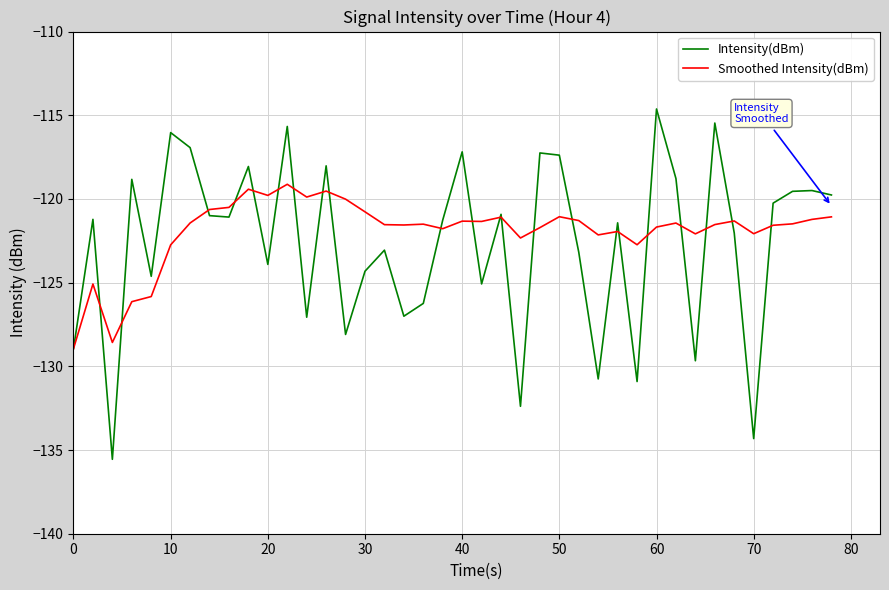

What is the highest value of the Smoothed Intensity(dBm) series?

-119.1